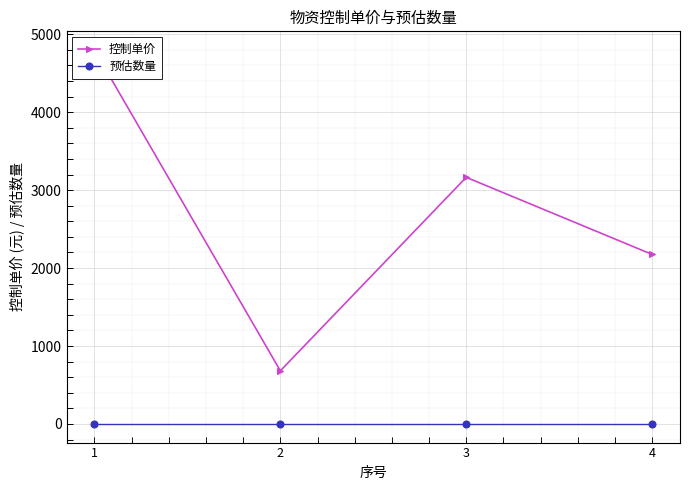

Reading right to left, list all the values displayed in this chart.

控制单价: 2175	3164	682	4797
预估数量: 1	1	1	1